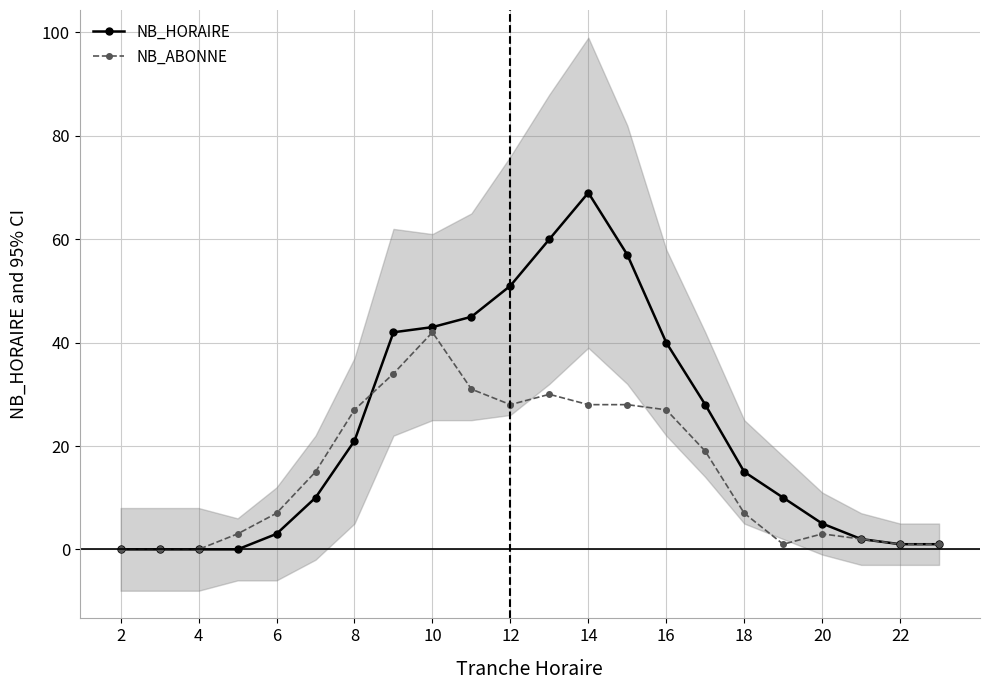

The value of NB_ABONNE at 2 is 0. True or false?

True